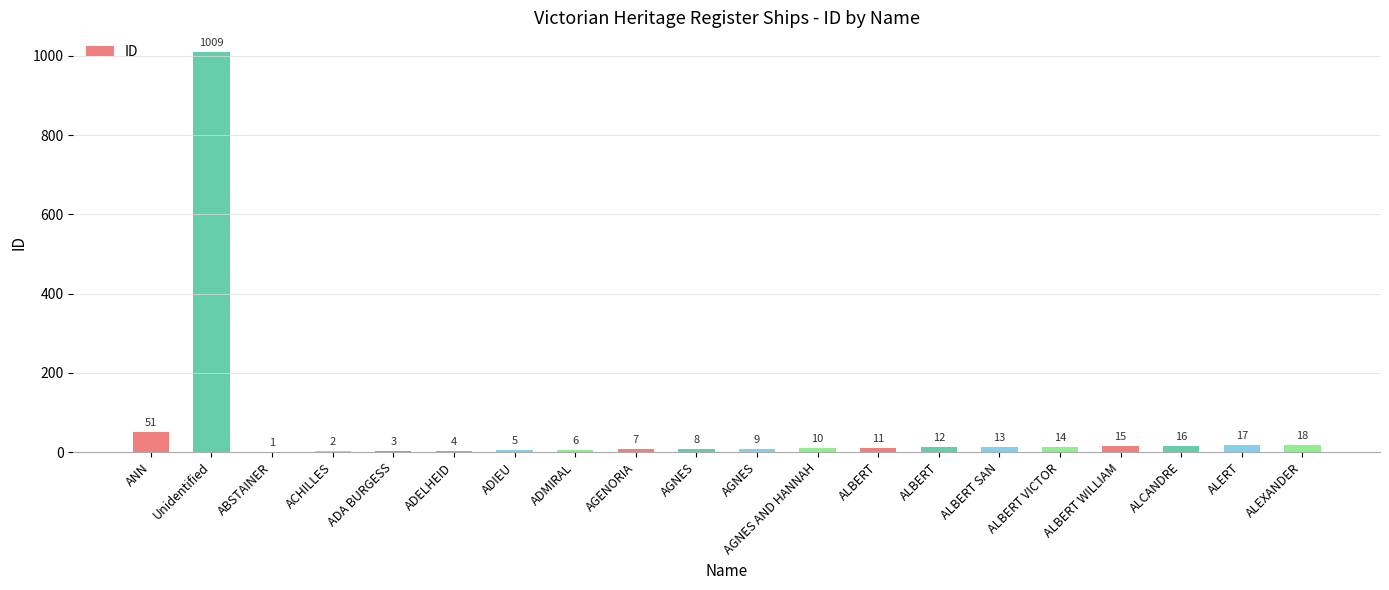

How many distinct data groups are displayed?

1